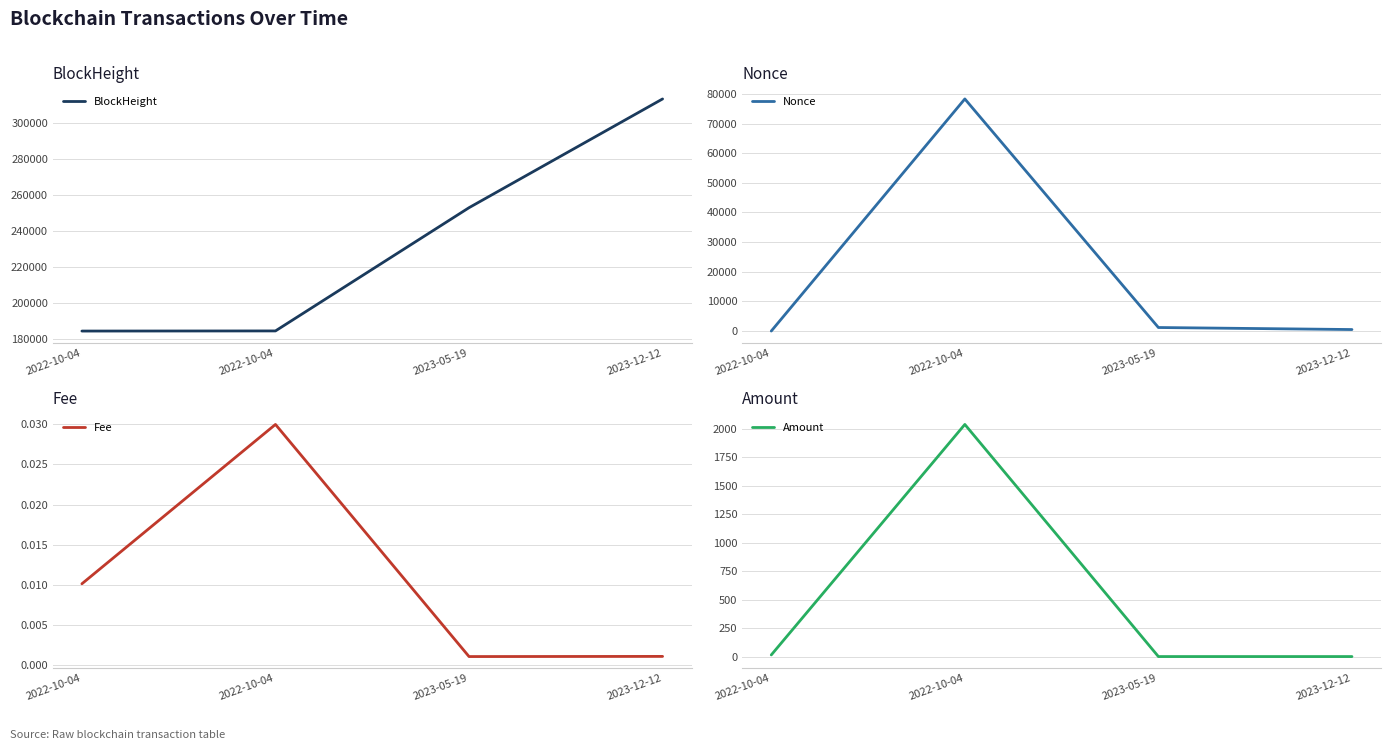

Rank the categories by Fee value from lowest to highest.

2023-05-19, 2023-12-12, 2022-10-04, 2022-10-04